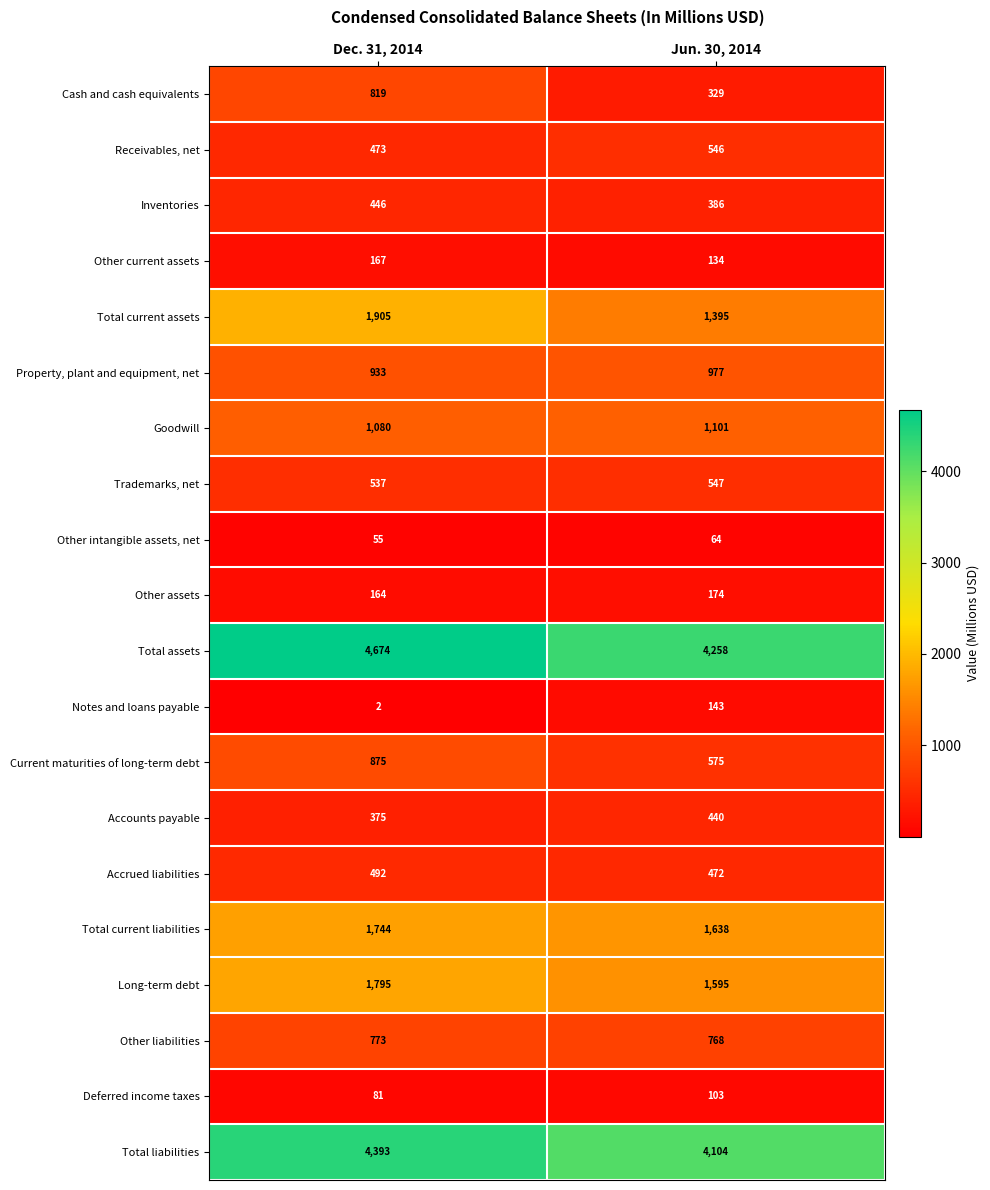

True or false: Property, plant and equipment, net has a value of 977 at Jun. 30, 2014.

True